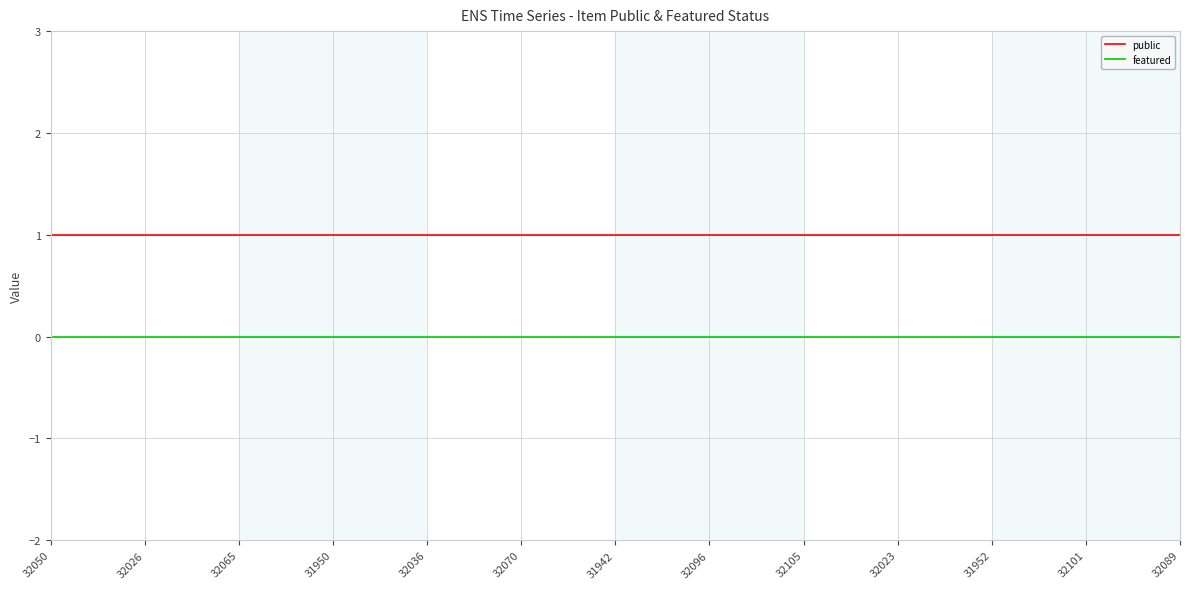

Which series has the largest total across all categories?

public